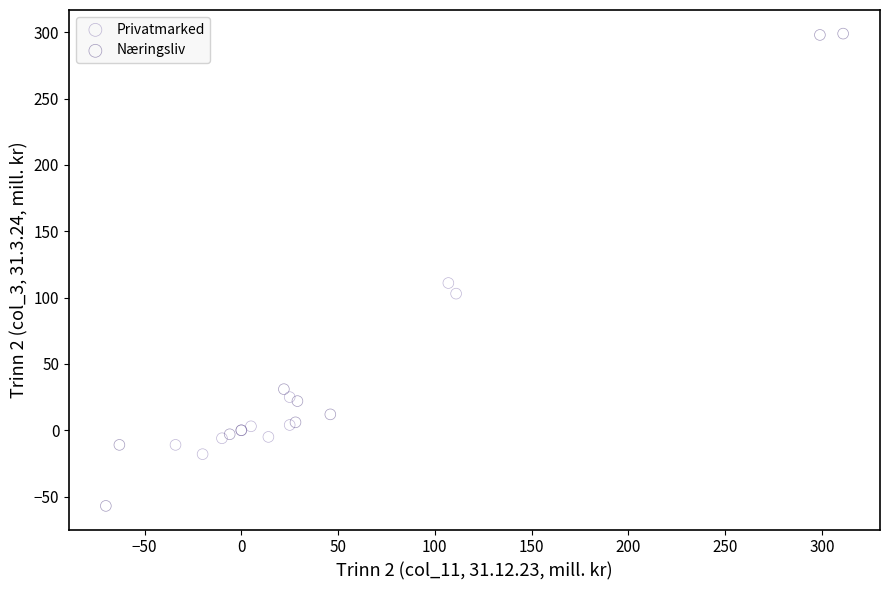

Which series reaches the minimum Y coordinate?

Næringsliv